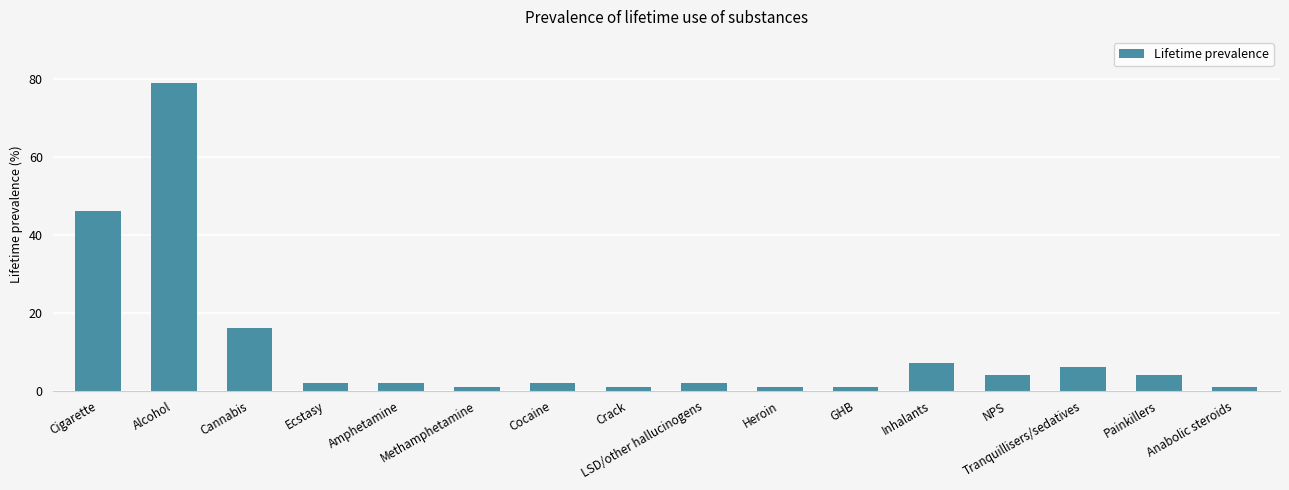

What is the maximum value shown in the chart?

79